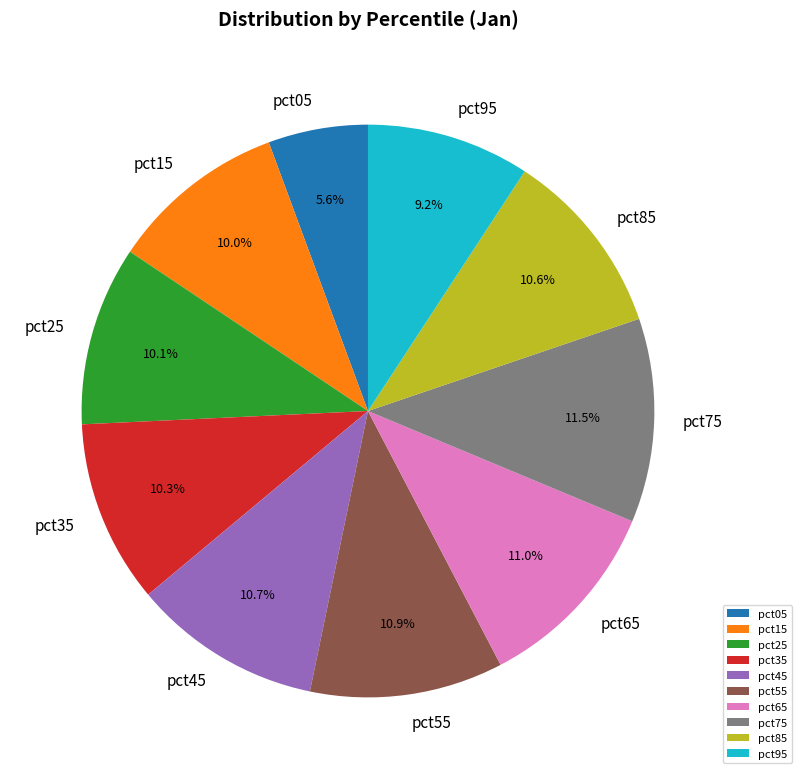

Is it true that pct45 is 11% of the pie?

True